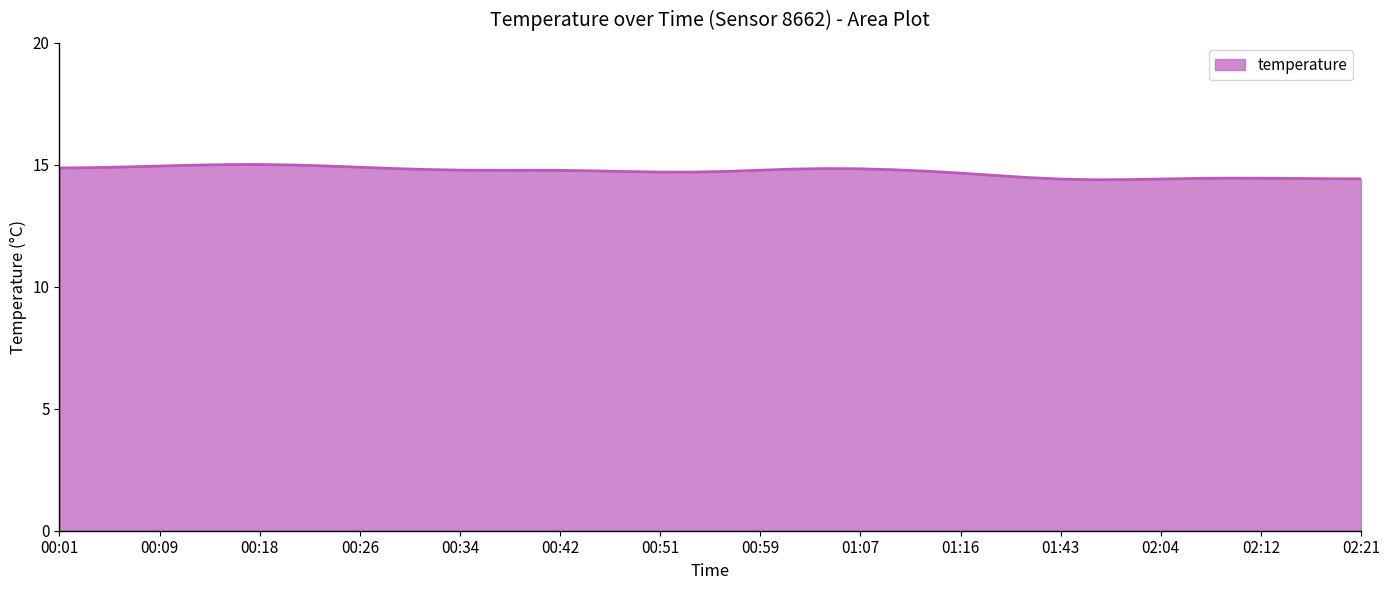

What is the difference between the maximum and minimum values?

0.6